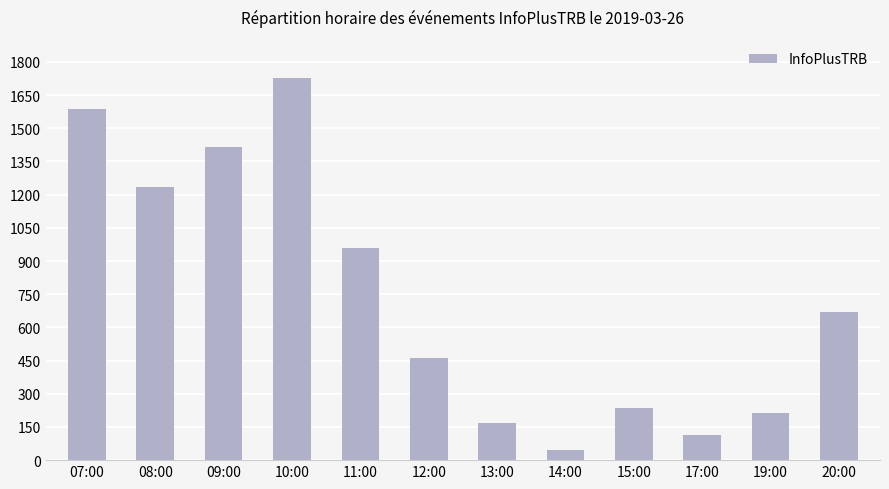

The chart shows a value of 115 at 17:00. True or false?

True